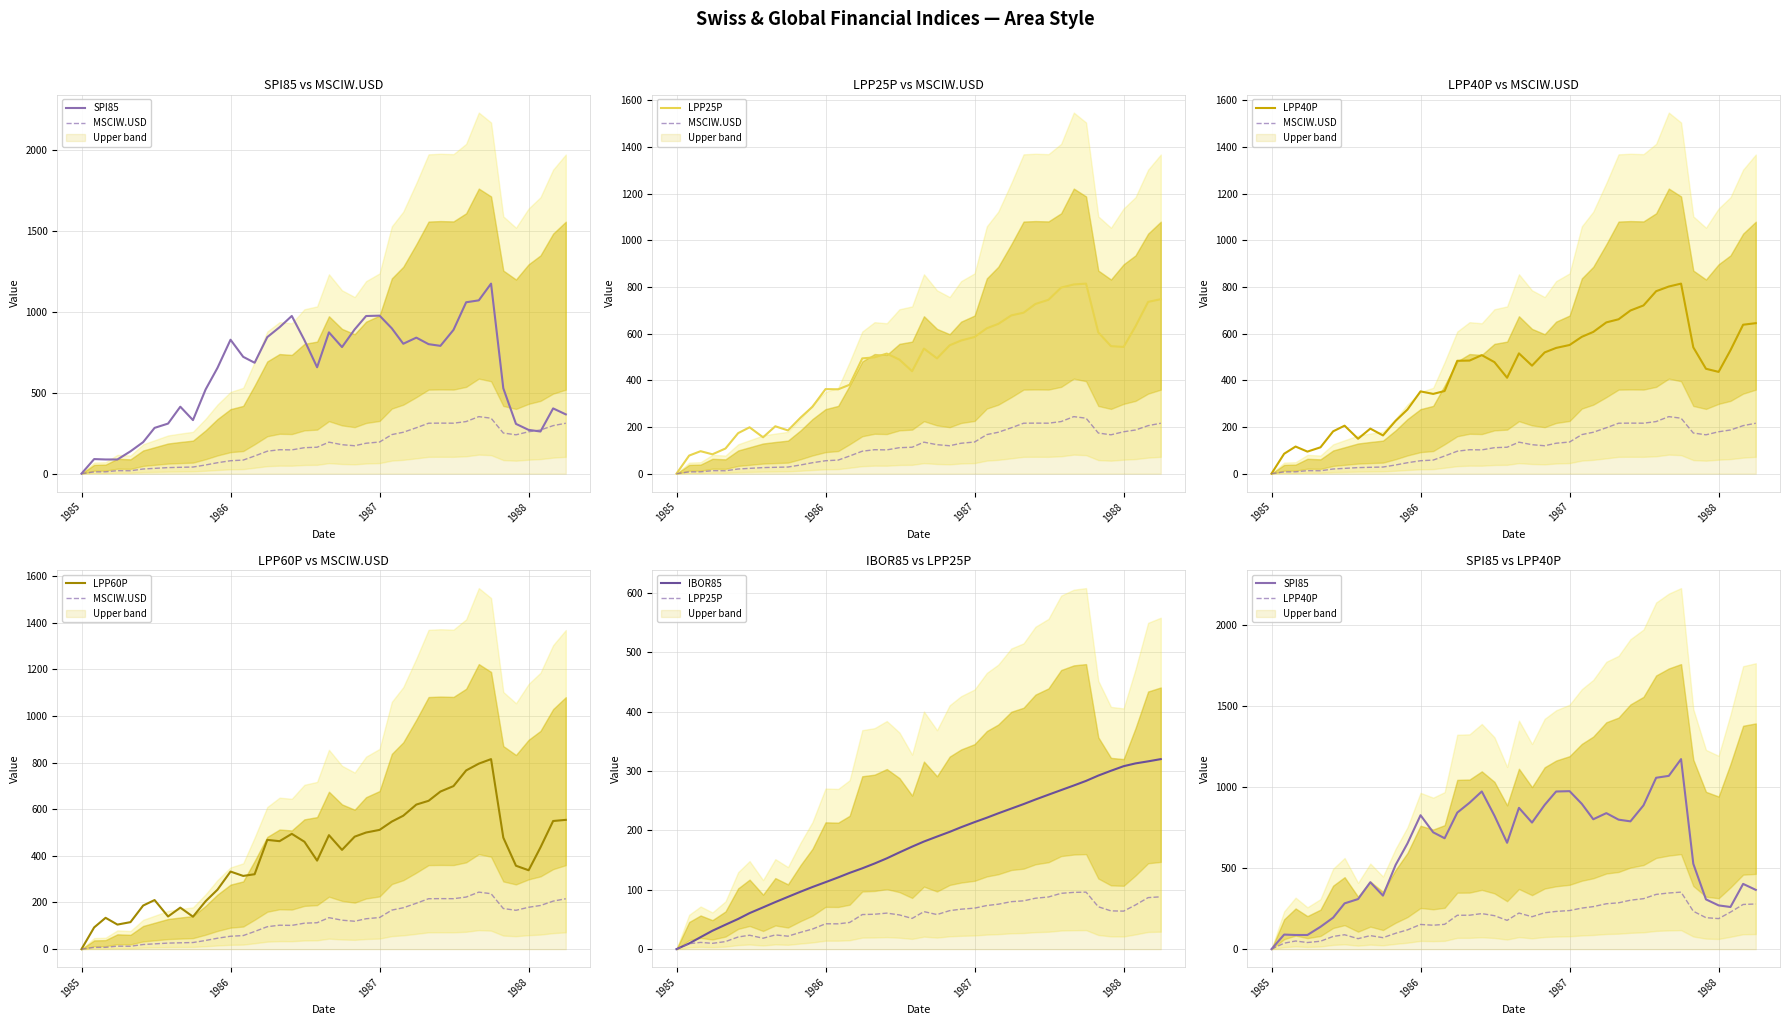

Is the value of LPP60P at 37 greater than the value of SPI85 at 29?

No